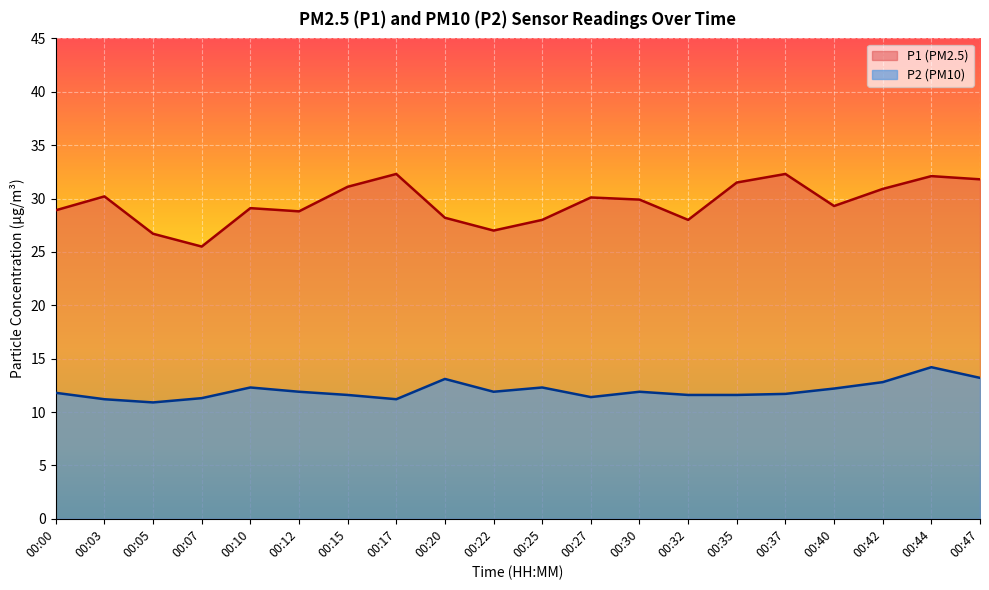

How many lines are shown in the chart?

2